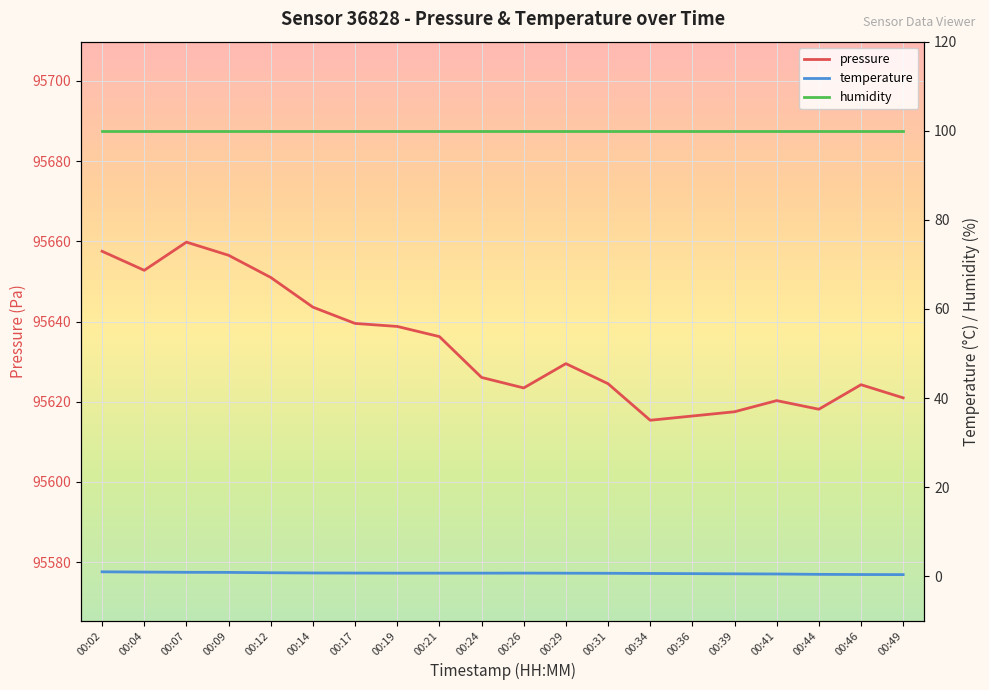

What is the sum of the temperature values at 00:09 and 00:21?

1.5